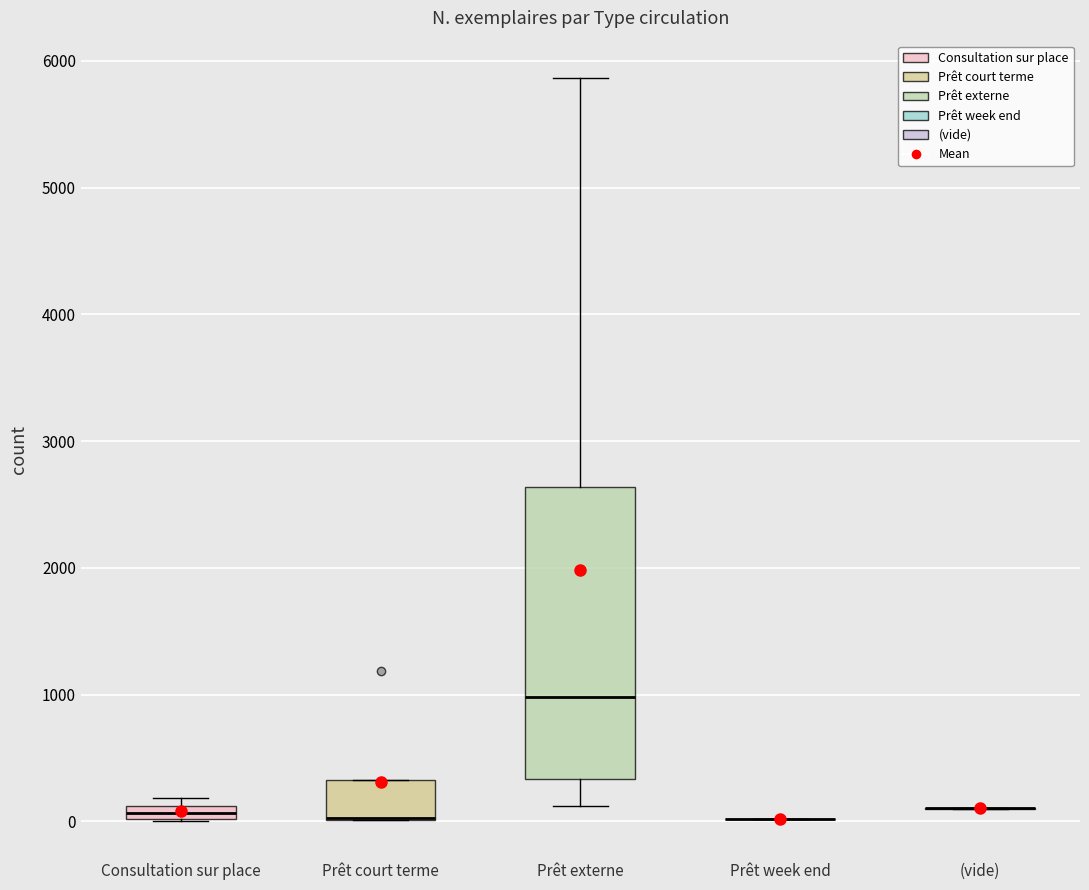

Where is the lower edge of the box for Prêt externe on the y-axis? The values are not printed on the chart, so give them approximately, as read against the axis.

300